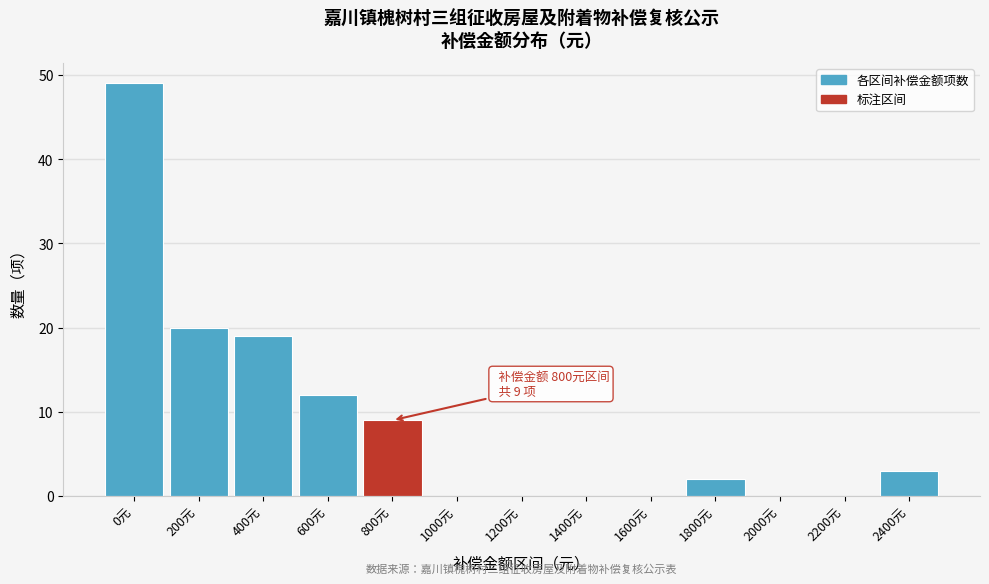

Reading right to left, list all the values displayed in this chart.

2400元=3	2200元=0	2000元=0	1800元=2	1600元=0	1400元=0	1200元=0	1000元=0	800元=9	600元=12	400元=19	200元=20	0元=49